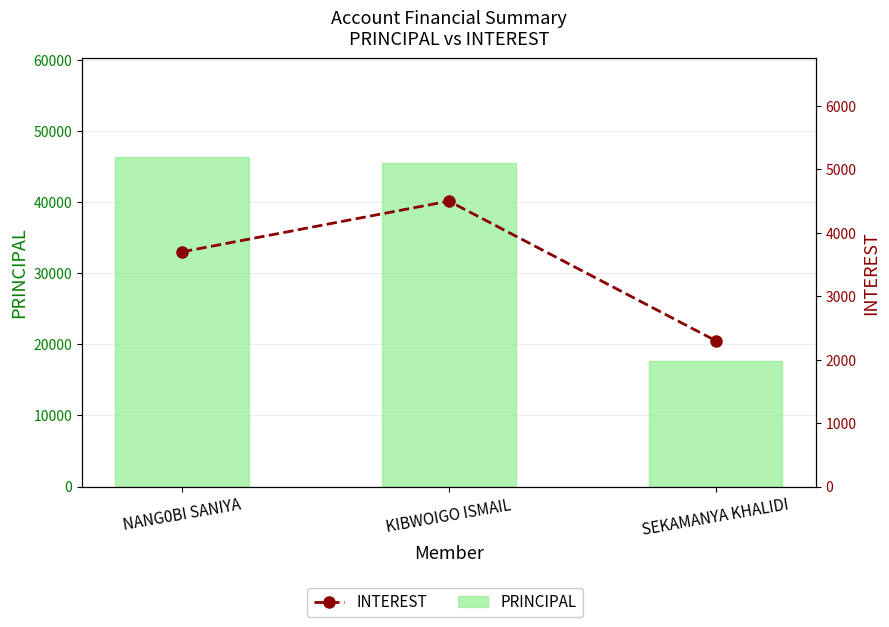

Which series has the widest spread of values?

PRINCIPAL